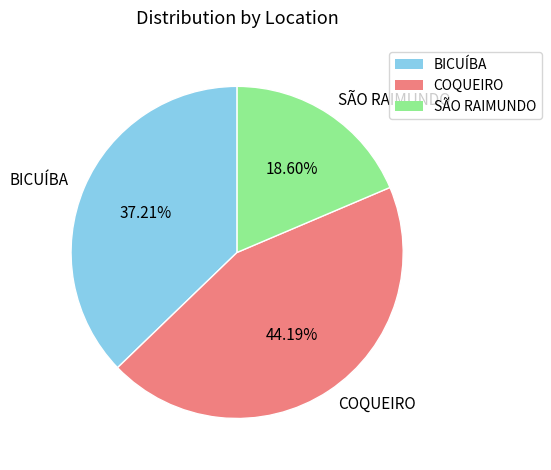

Which slice is the smallest?

SÃO RAIMUNDO